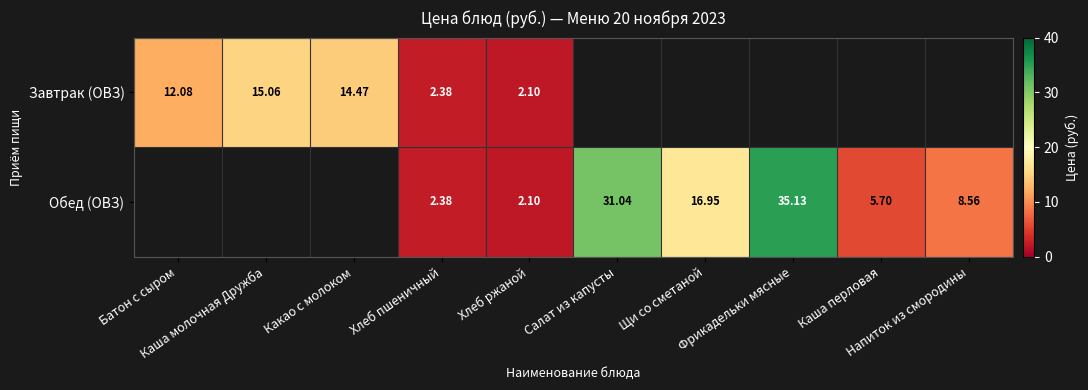

What is the maximum value for Завтрак (ОВЗ)?

15.1